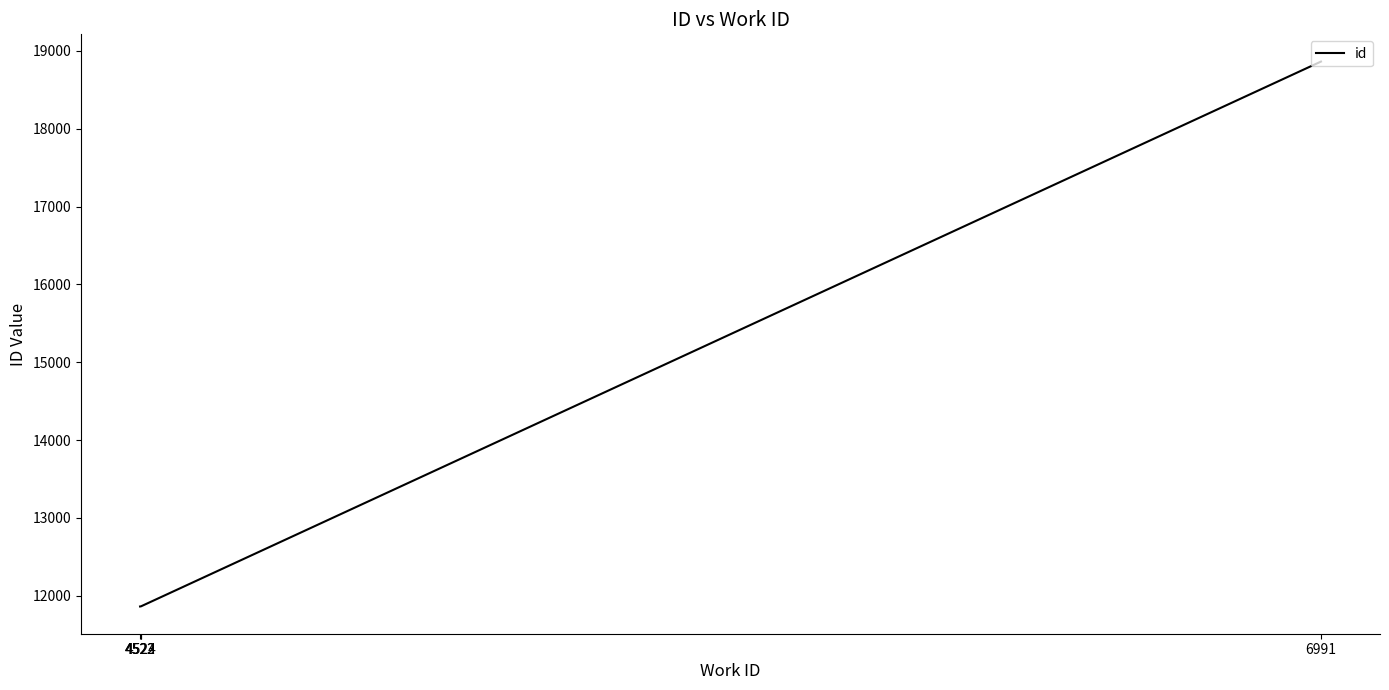

What is the average value?

13614